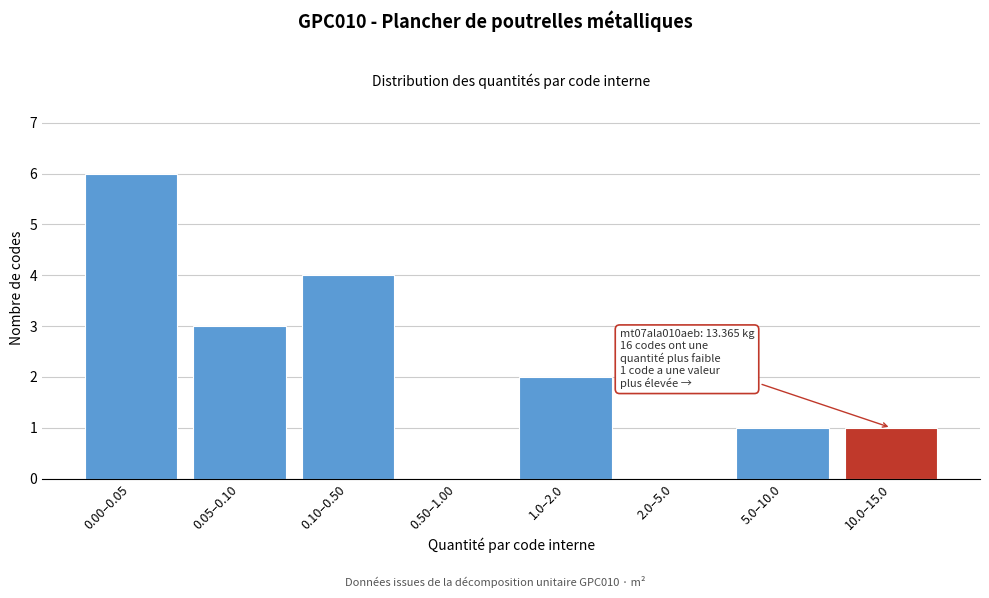

Reading left to right, list all the values displayed in this chart.

0.00–0.05=6	0.05–0.10=3	0.10–0.50=4	0.50–1.00=0	1.0–2.0=2	2.0–5.0=0	5.0–10.0=1	10.0–15.0=1